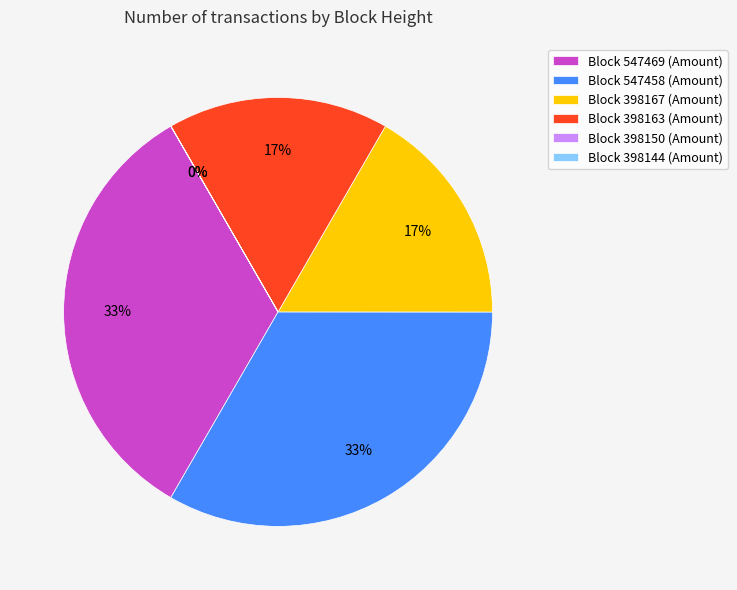

Does any single category account for the majority?

No